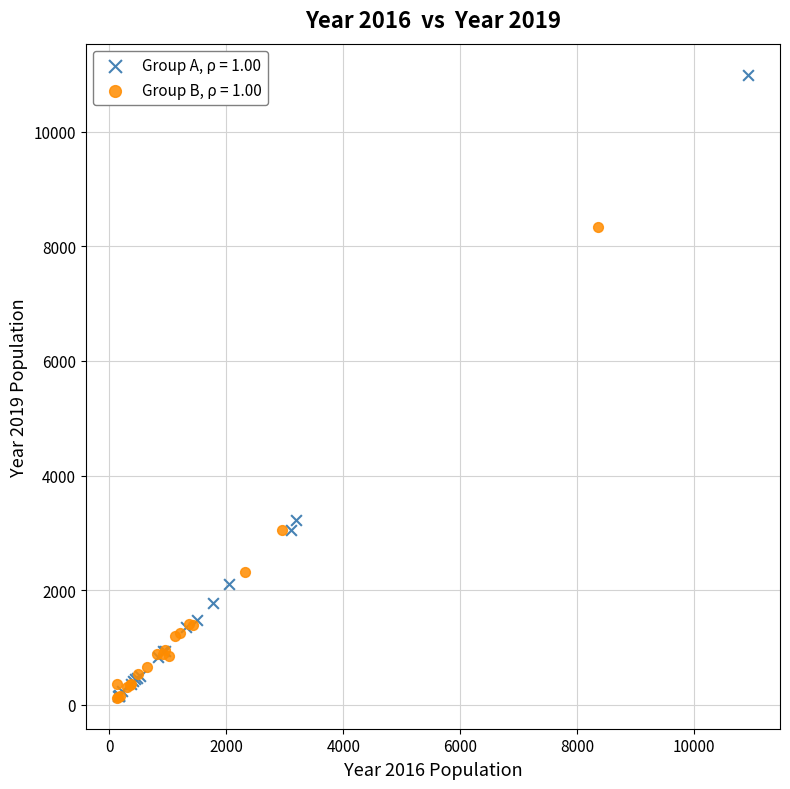

Which series has the widest spread of Y values?

Group A, ρ = 1.00